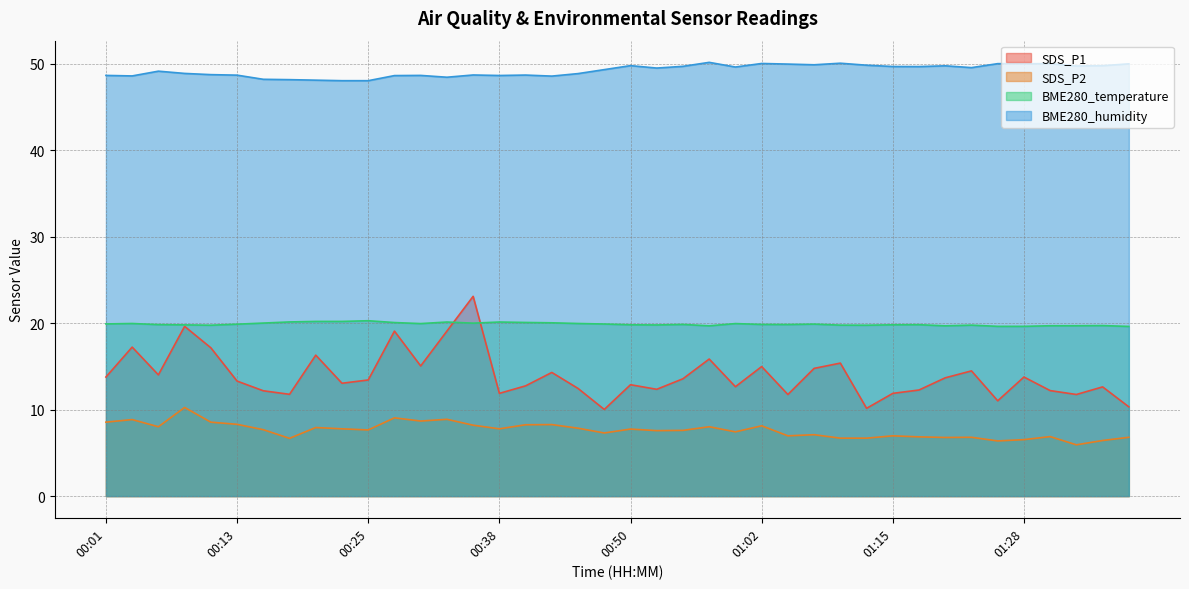

At which label does SDS_P2 first exceed 7?

00:01